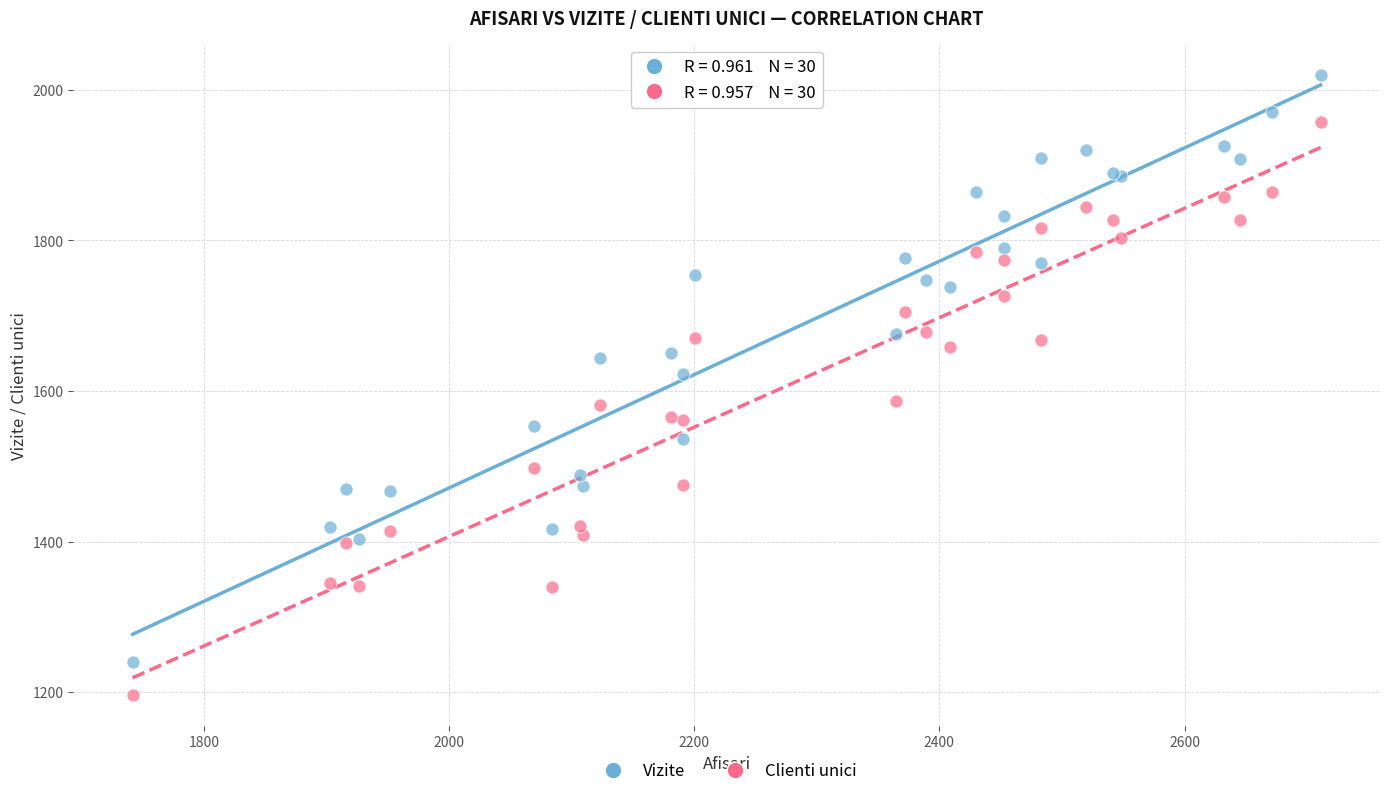

Which series contains the lowest Y value?

Clienti unici